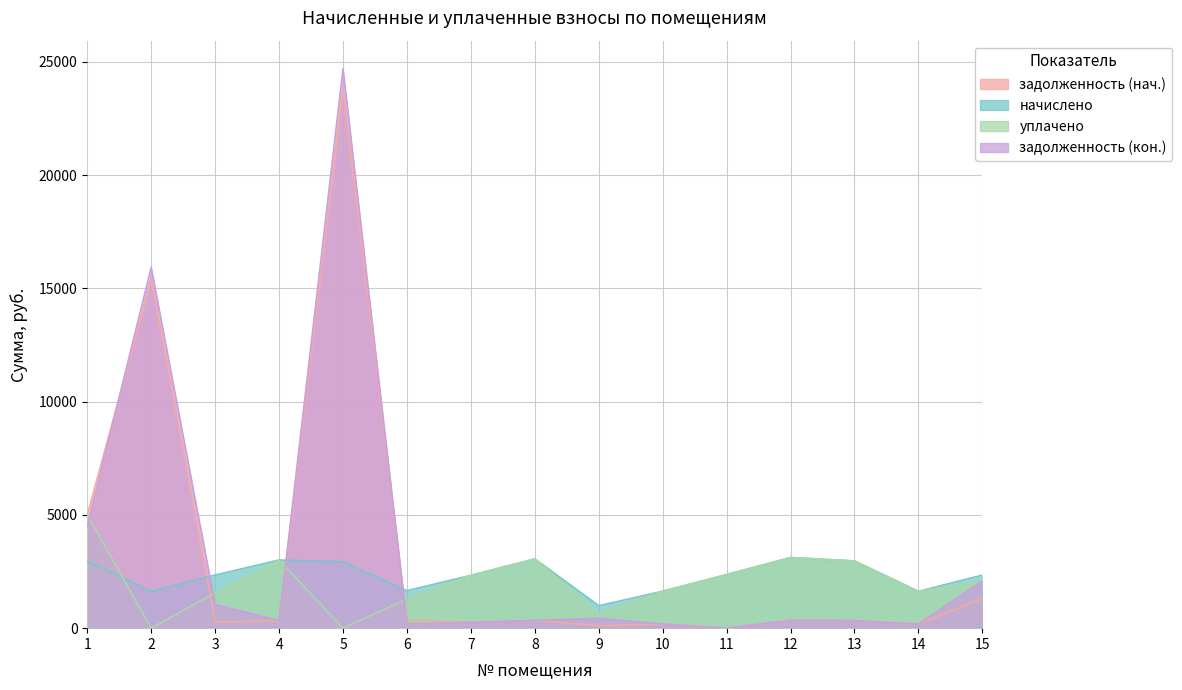

How many lines are shown in the chart?

4